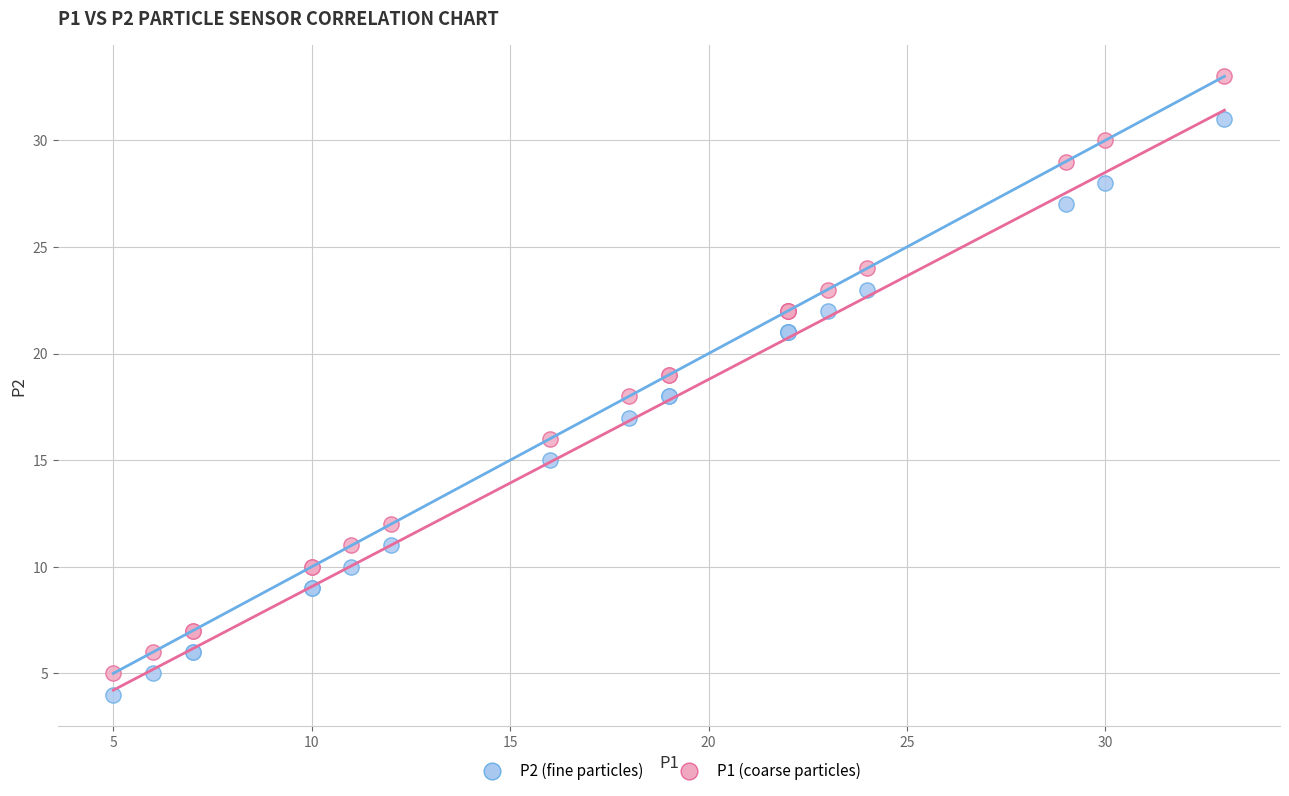

What is the X range (max minus min) for the scatter plot?

28